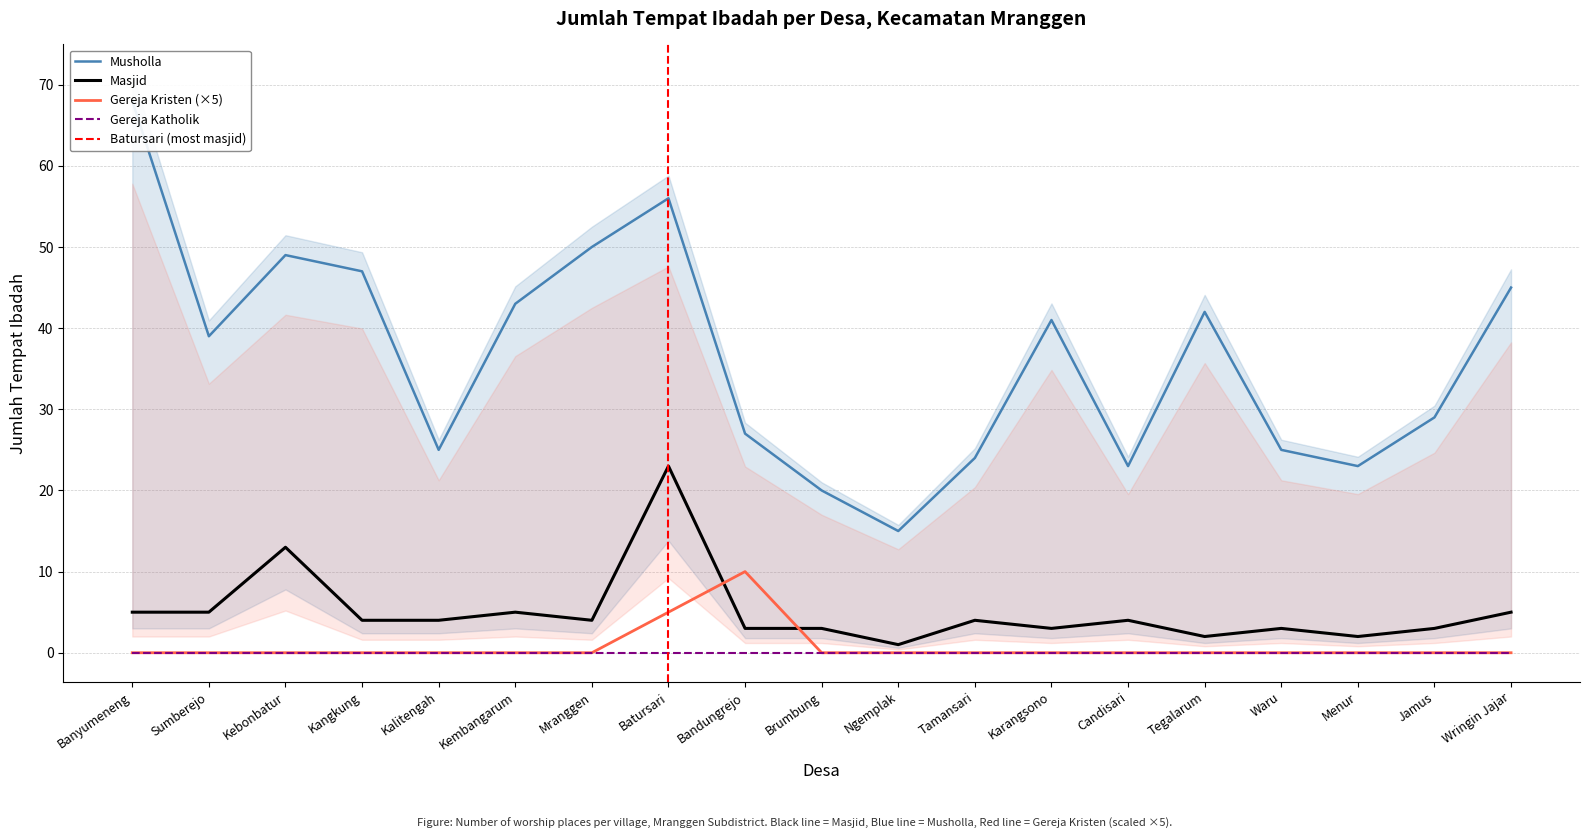

Is it true that Masjid equals 5 at Wringin Jajar?

True